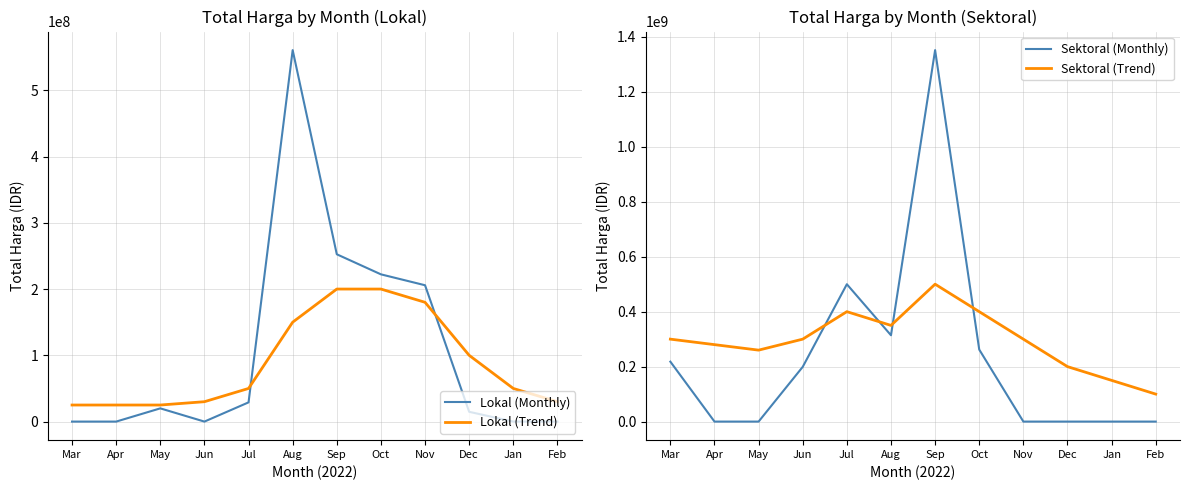

How many data points in Sektoral (Trend) are above 300000000?

4